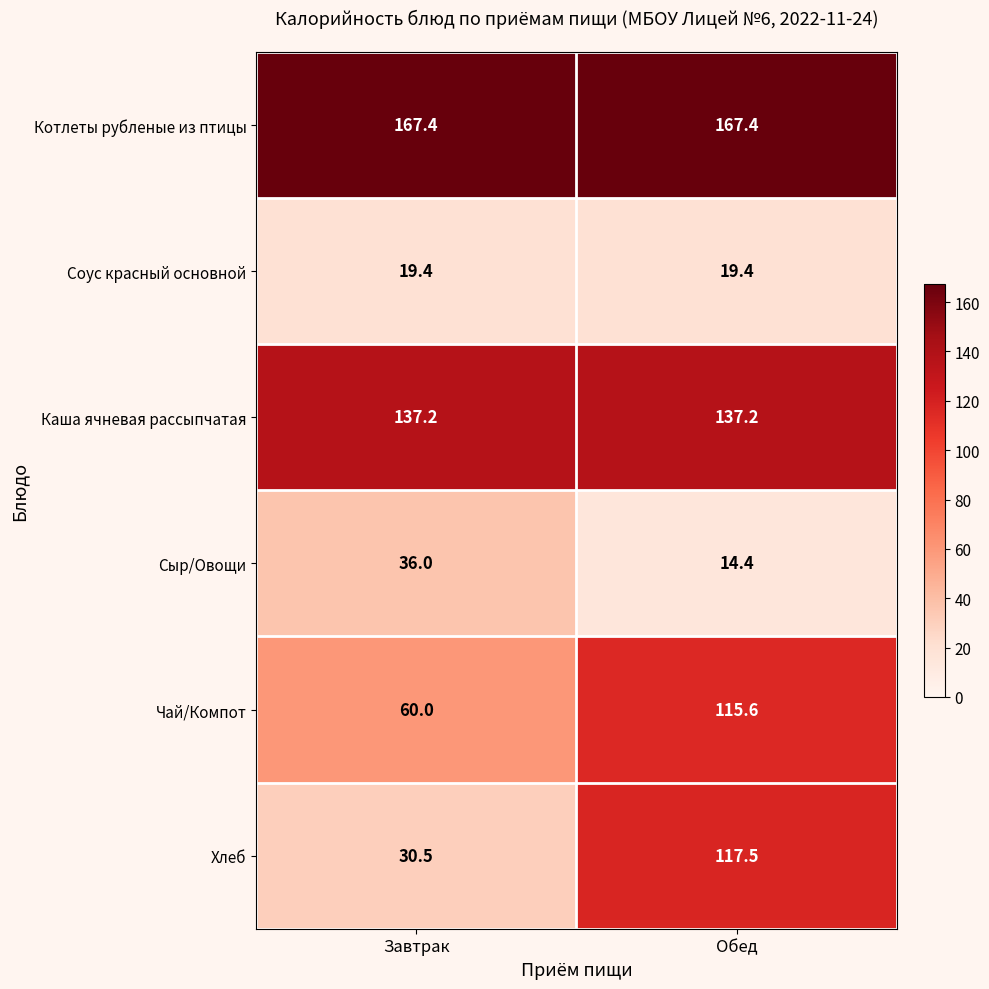

The value of Соус красный основной at Обед is 19.4. True or false?

True